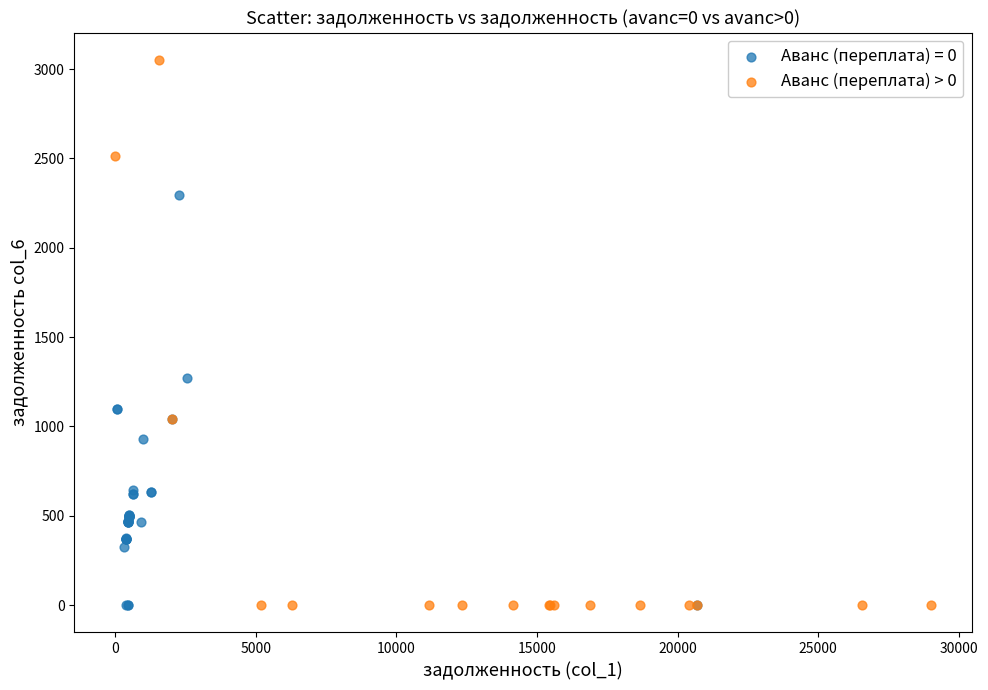

Which series has the widest spread of Y values?

Аванс (переплата) > 0